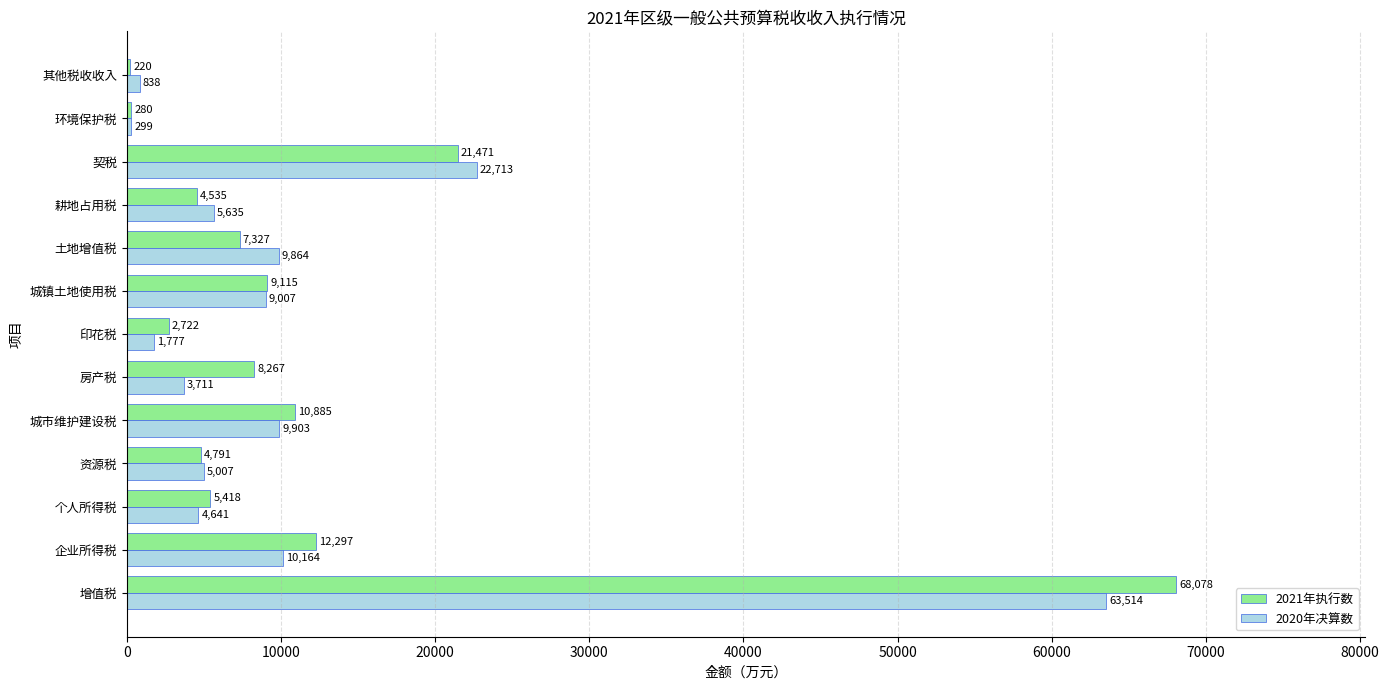

What is the total value across all series at 其他税收收入?

1058